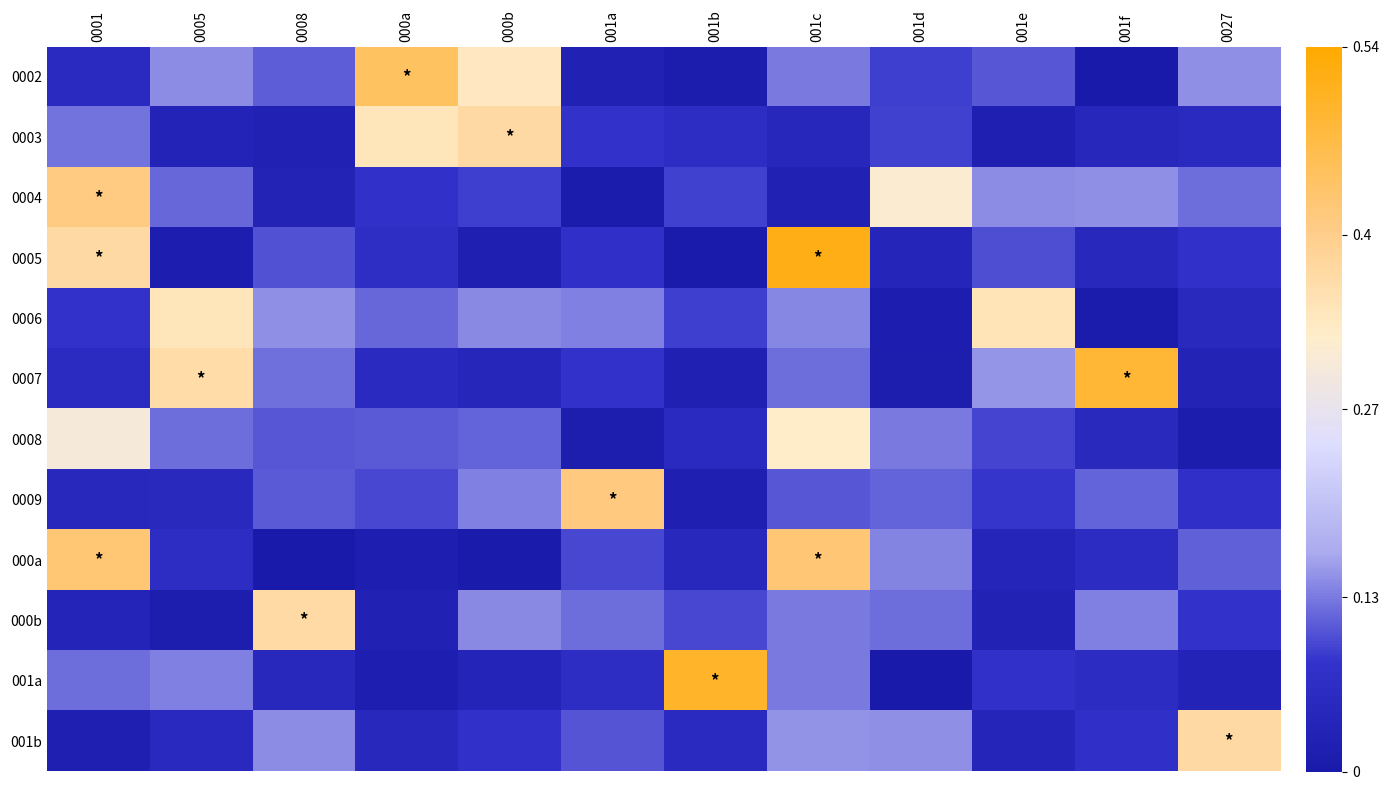

What is the highest value of the 0006 series?

0.3